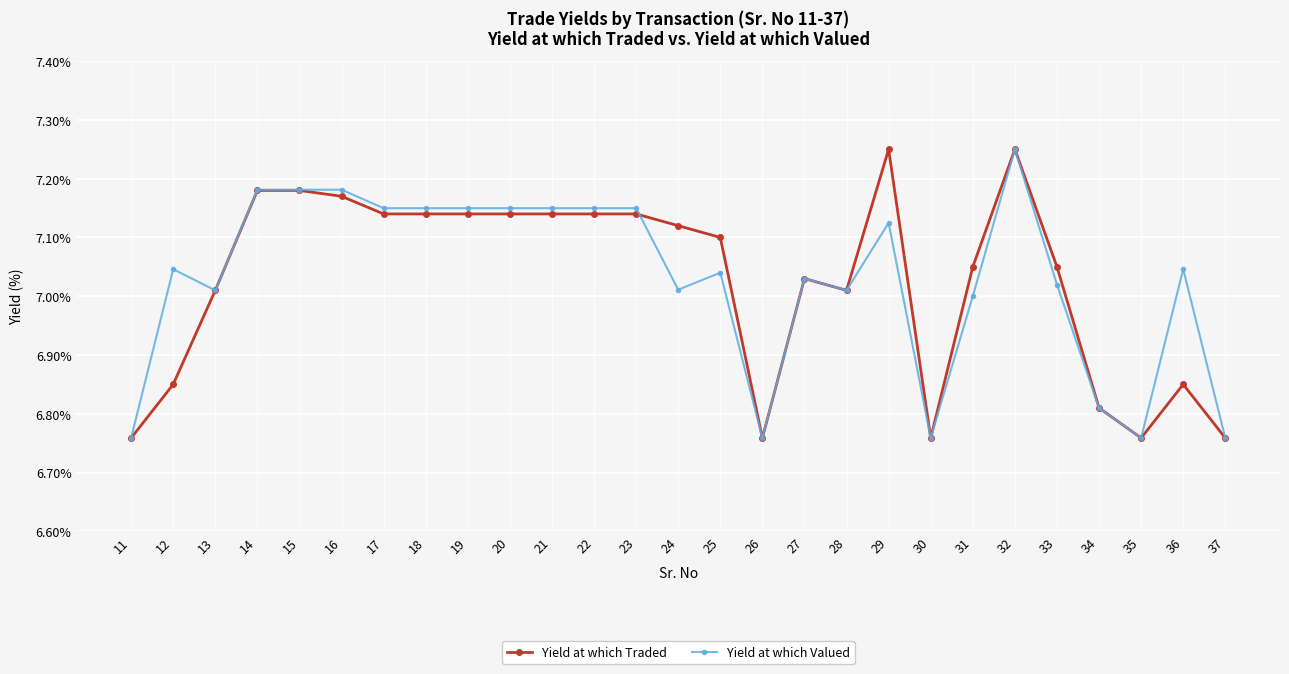

How many lines are shown in the chart?

2